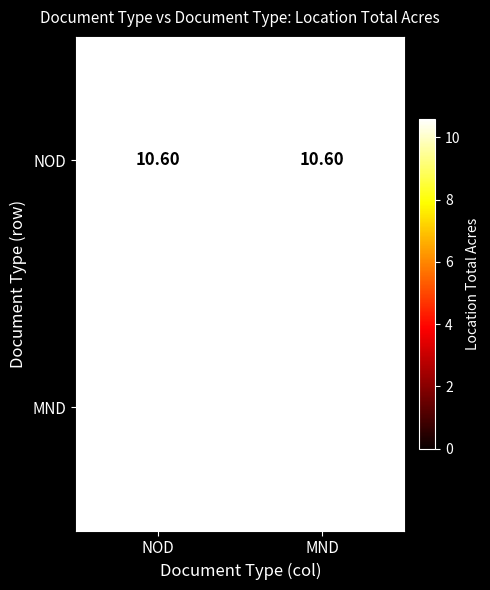

List the series in order of their overall mean, lowest first.

MND, NOD